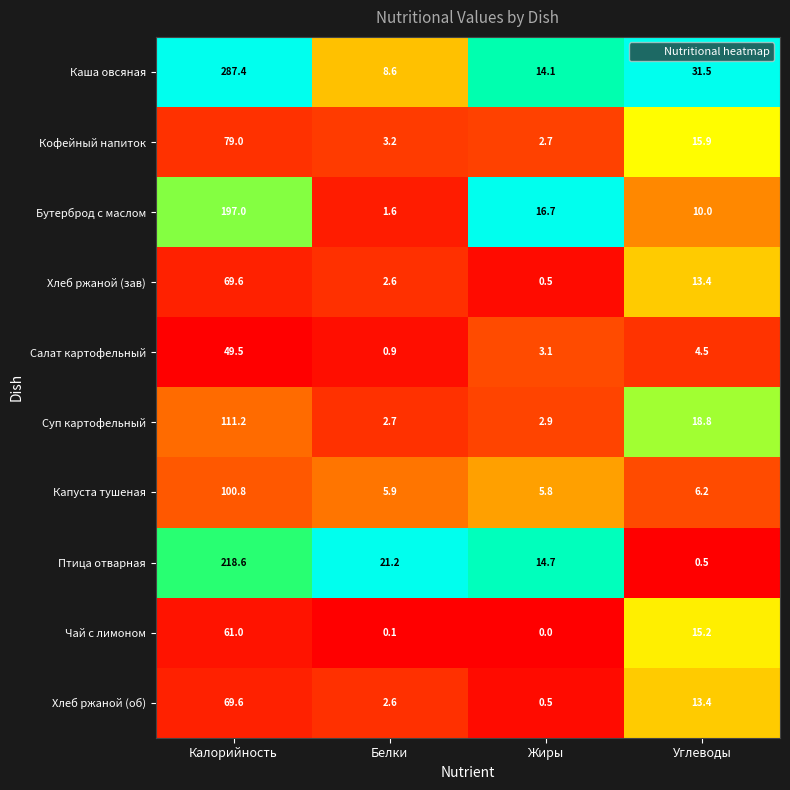

What is the sum of the Хлеб ржаной (зав) values at Калорийность and Жиры?

70.1